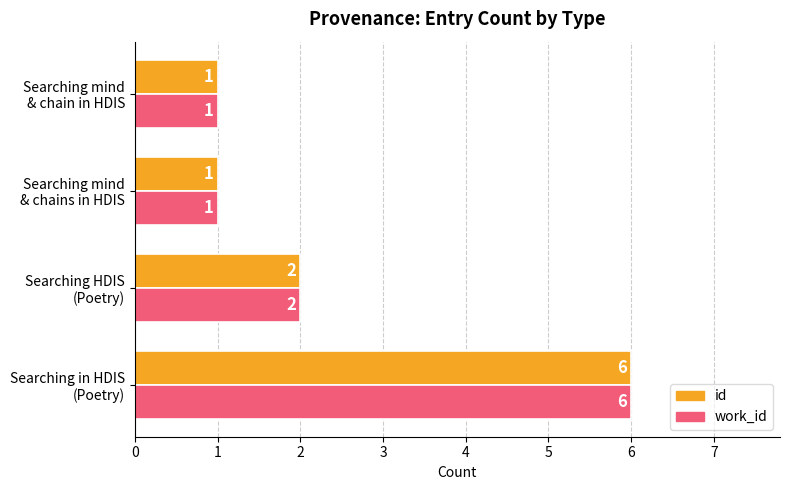

How many work_id values are between 1 and 6?

4